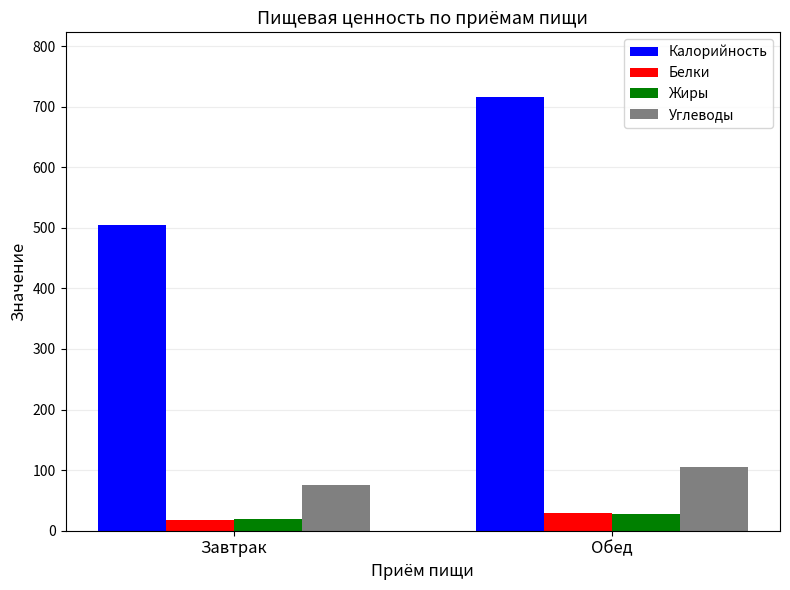

Rank the categories by Калорийность value from highest to lowest.

Обед, Завтрак